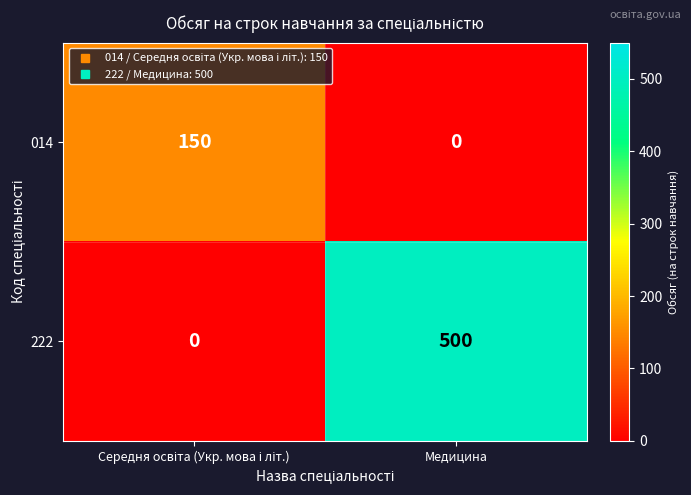

What is the average value of the 014 series?

75